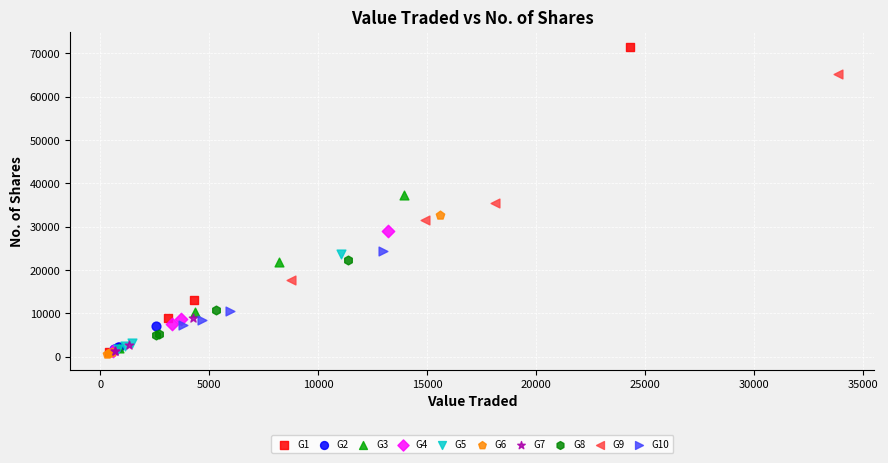

Which series reaches the maximum Y coordinate?

G1